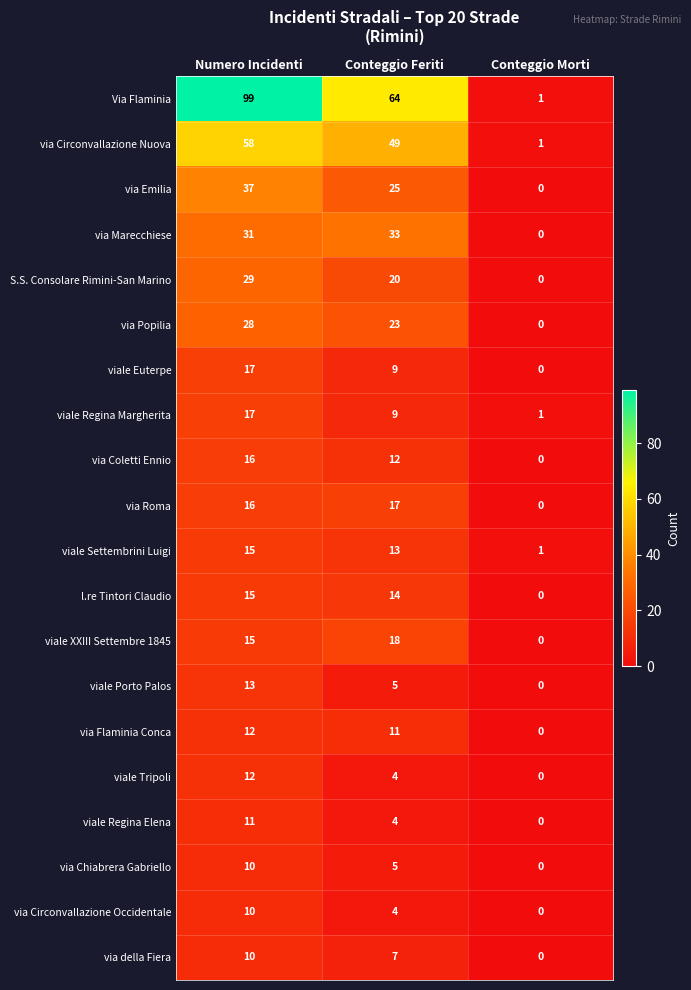

Which series has the largest range (max minus min)?

Via Flaminia